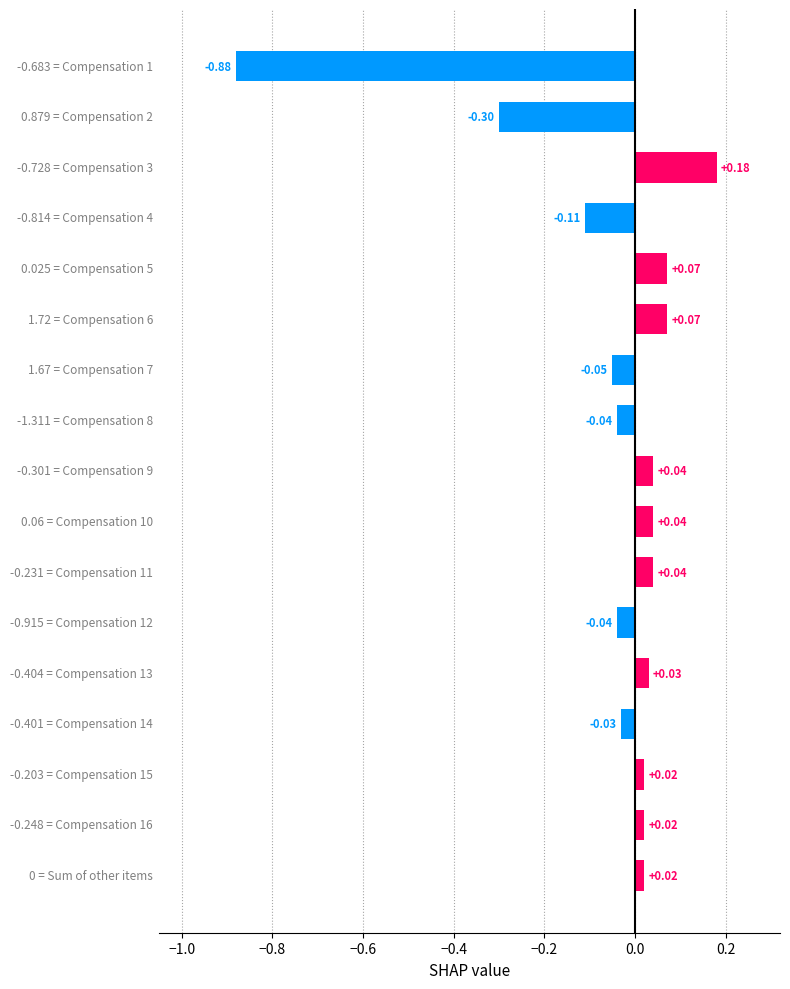

What is the difference between the maximum and second lowest values?

0.5